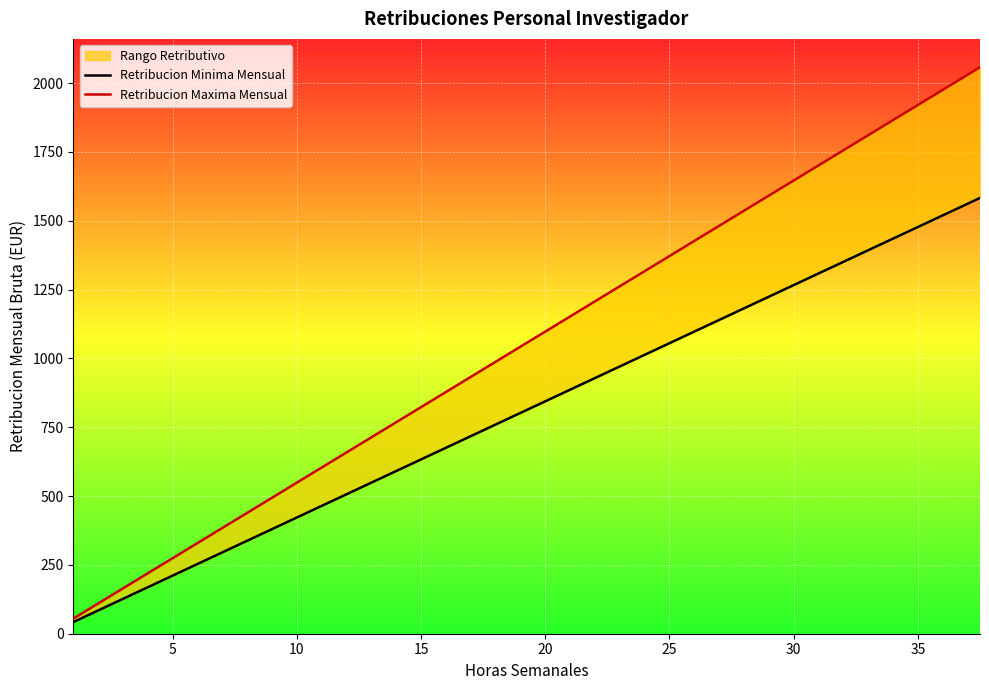

True or false: Retribucion Minima Mensual has more than 1 interior local peaks.

False